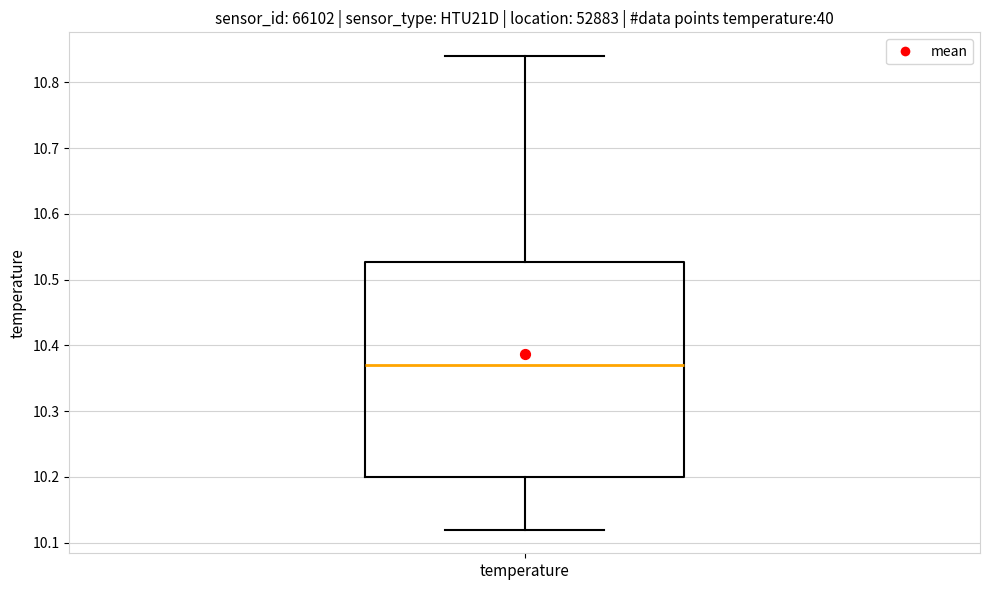

Where does the lower whisker of the box for temperature end on the y-axis? The values are not printed on the chart, so give them approximately, as read against the axis.

10.12